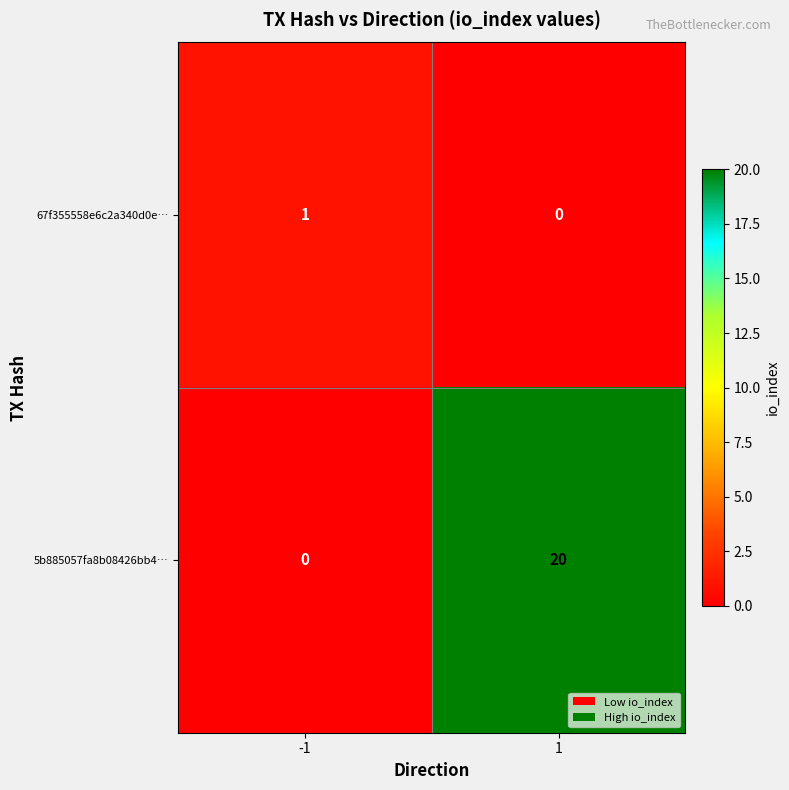

Rank the series at 1 from lowest to highest value.

67f355558e6c2a340d0e…, 5b885057fa8b08426bb4…